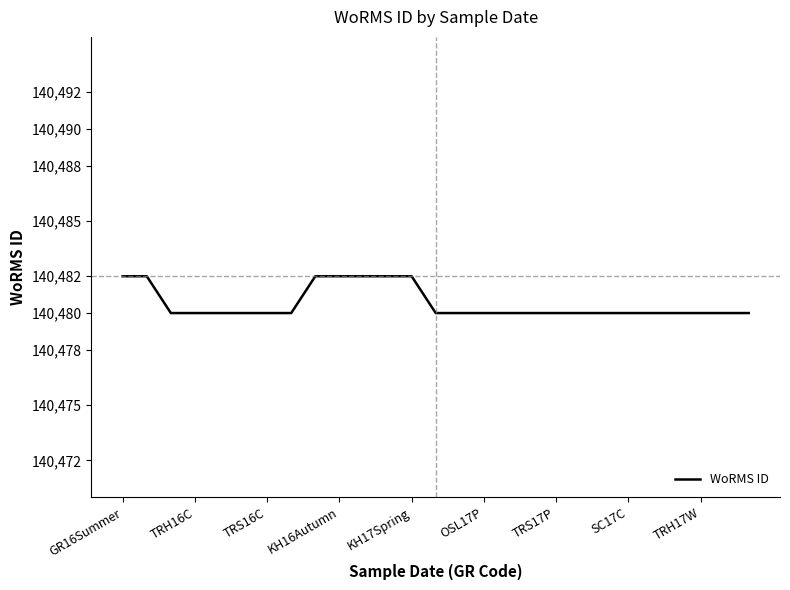

What is the maximum value shown in the chart?

140482